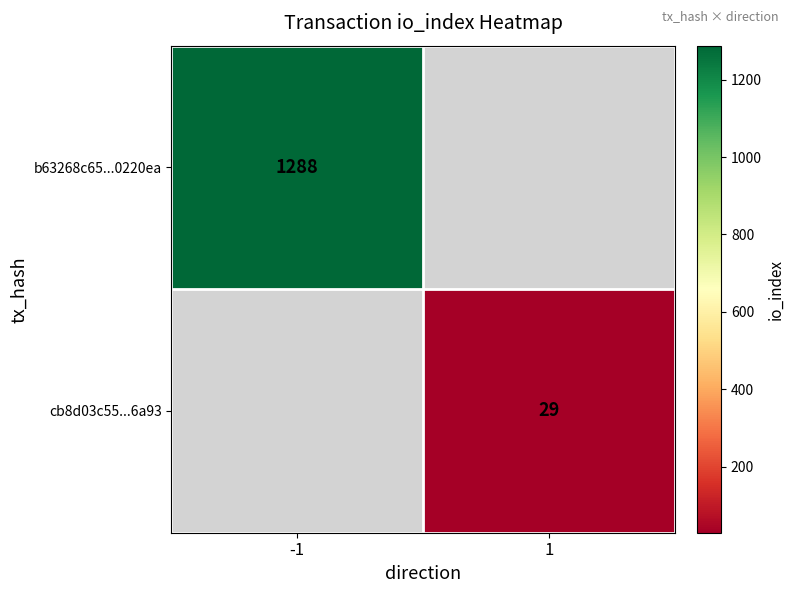

The value of cb8d03c55...6a93 at 1 is 29. True or false?

True